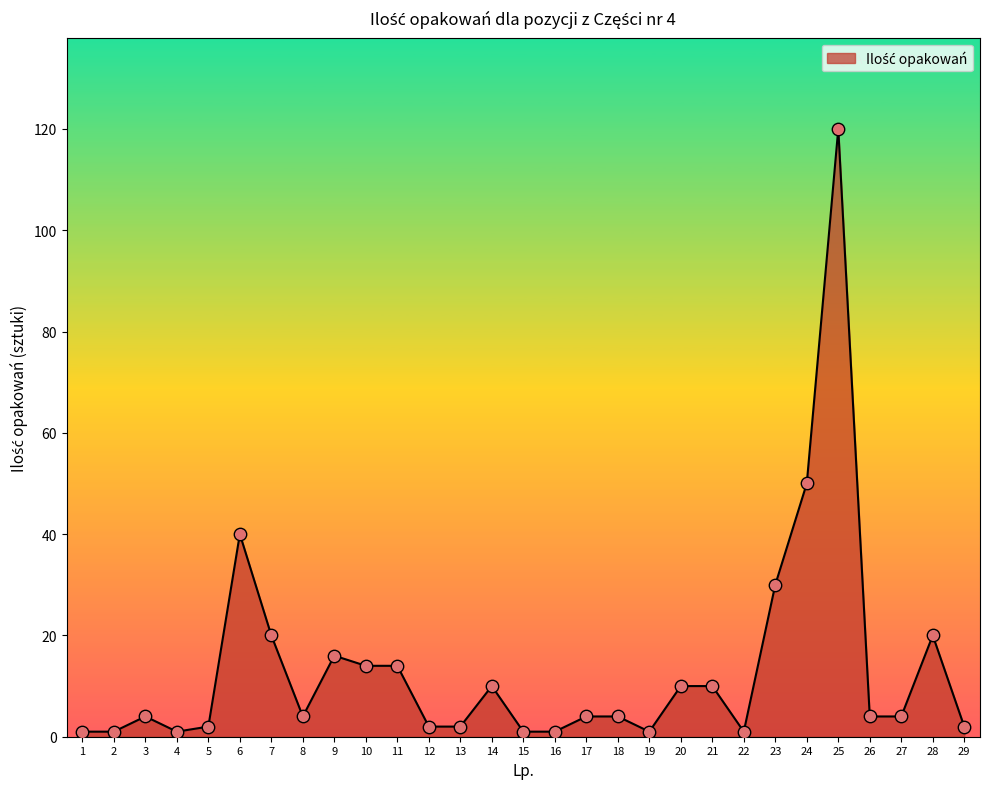

Between 26 and 4, which is larger?

26